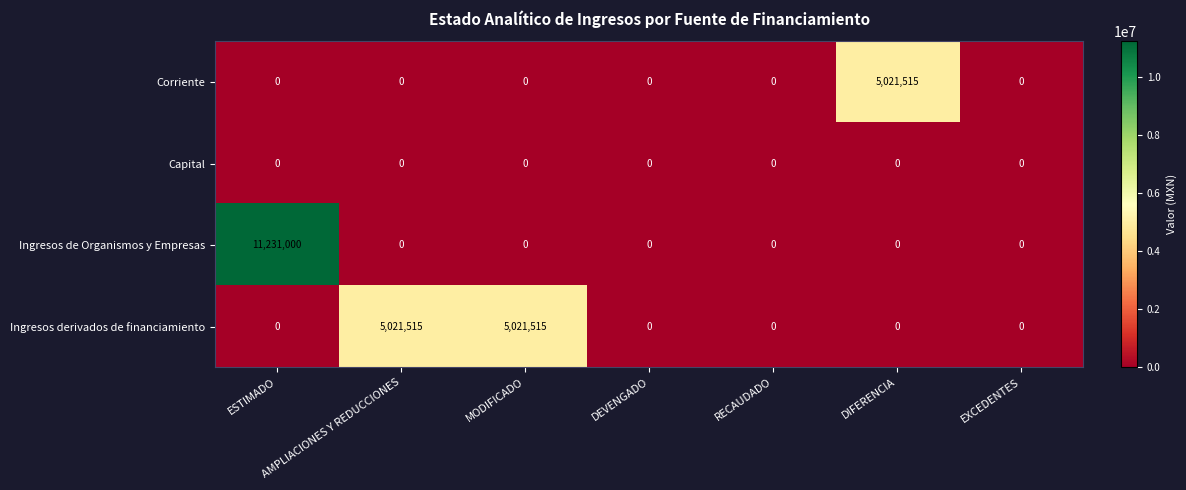

At how many categories does at least one series exceed 1182508?

4